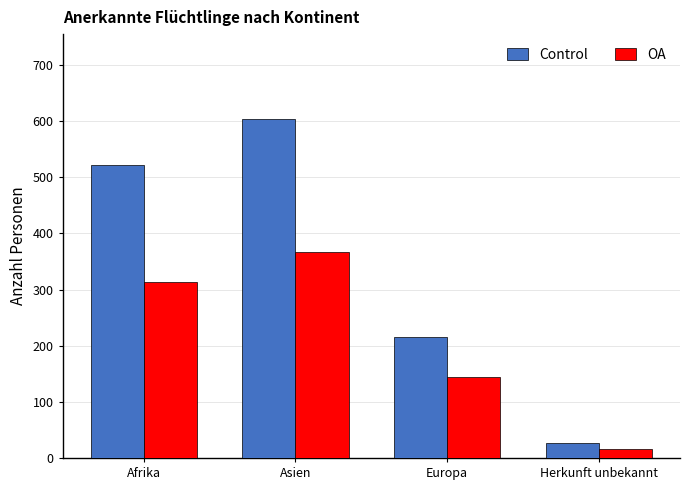

What position from the left is Europa?

3